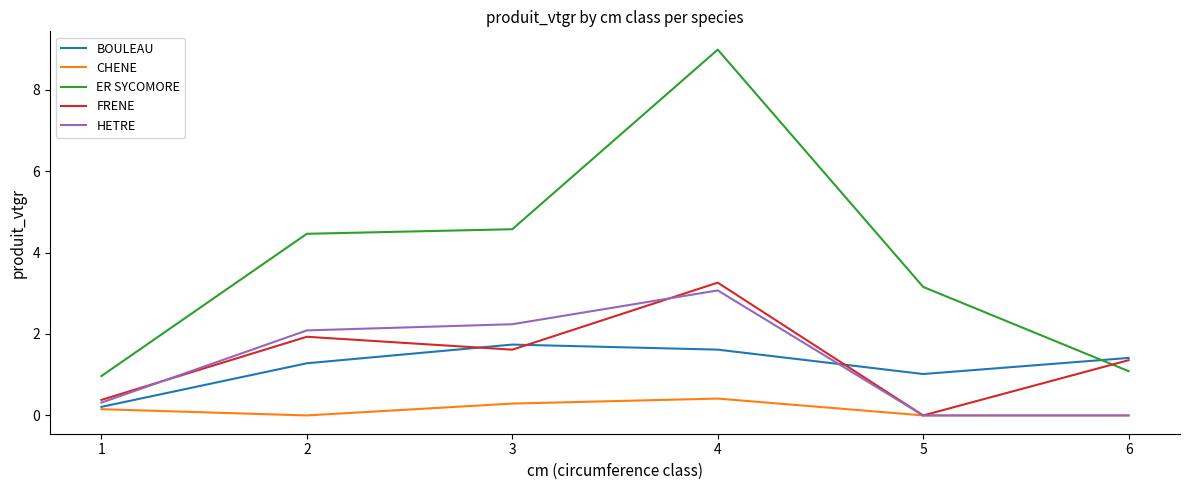

True or false: HETRE and ER SYCOMORE intersect in this chart.

False